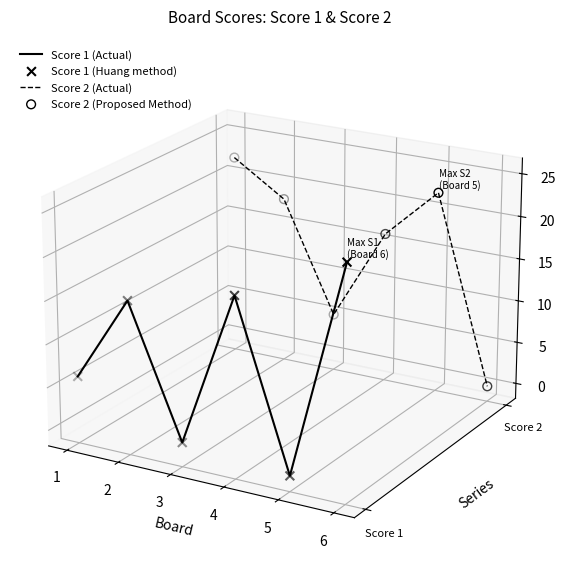

Which series reaches the minimum Y coordinate?

Score 1 (Actual)